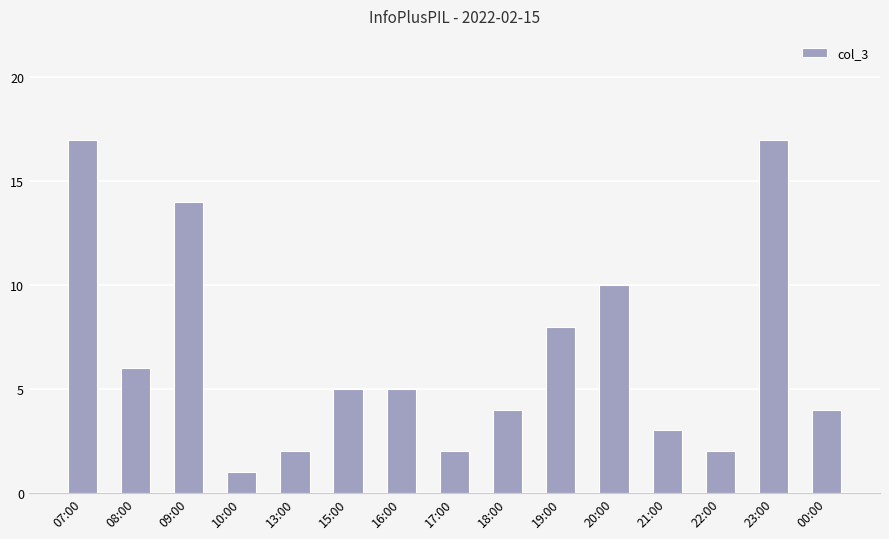

What is the change in value from 10:00 to 15:00?

+4